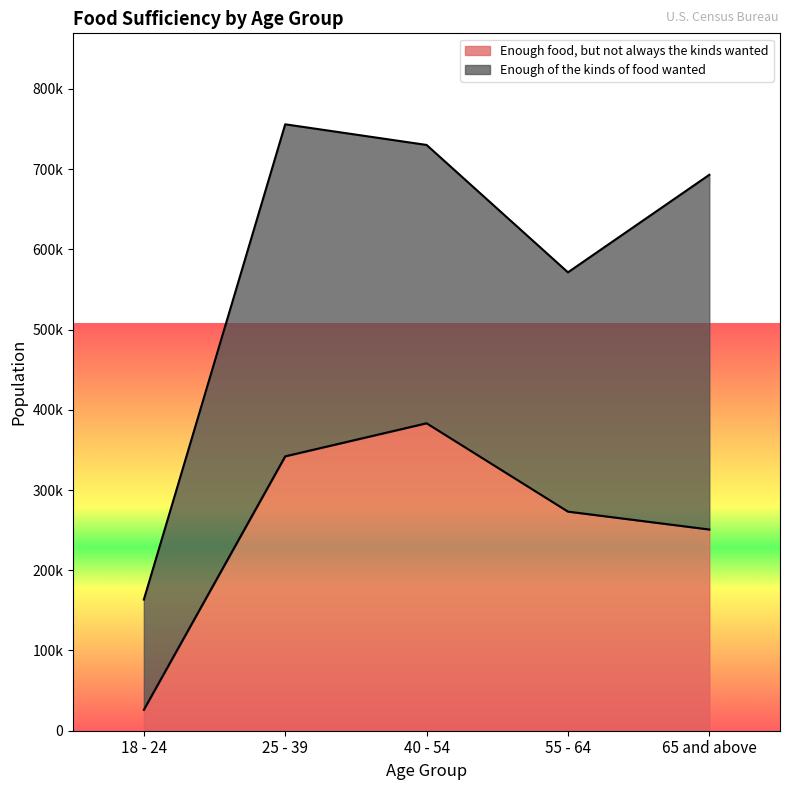

Approximately how many times larger is the value at 25 - 39 compared to 40 - 54?

0.9